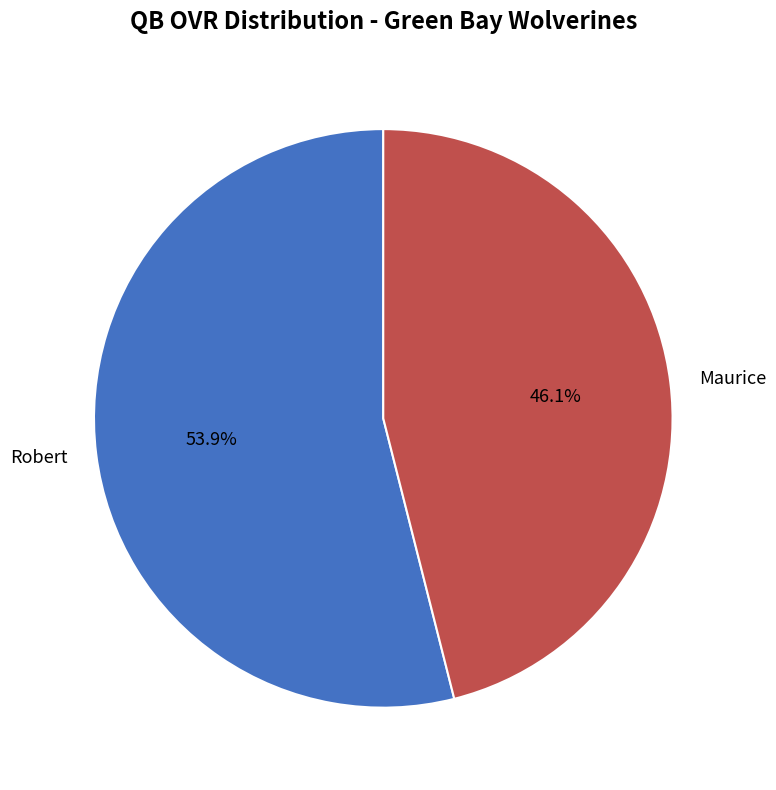

Is there any slice that represents more than half of the pie?

Yes